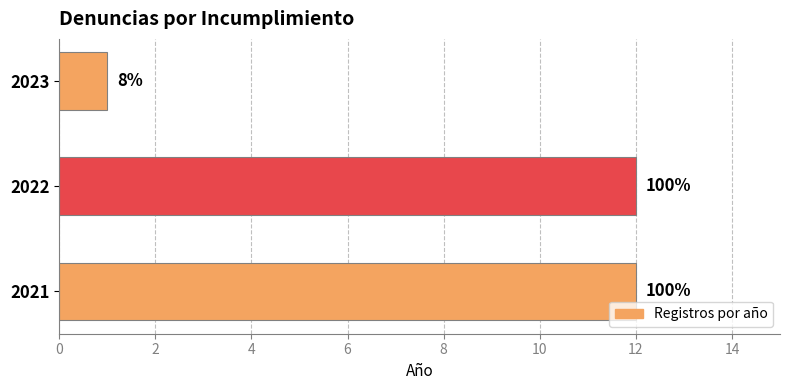

Are the bars horizontal?

Yes